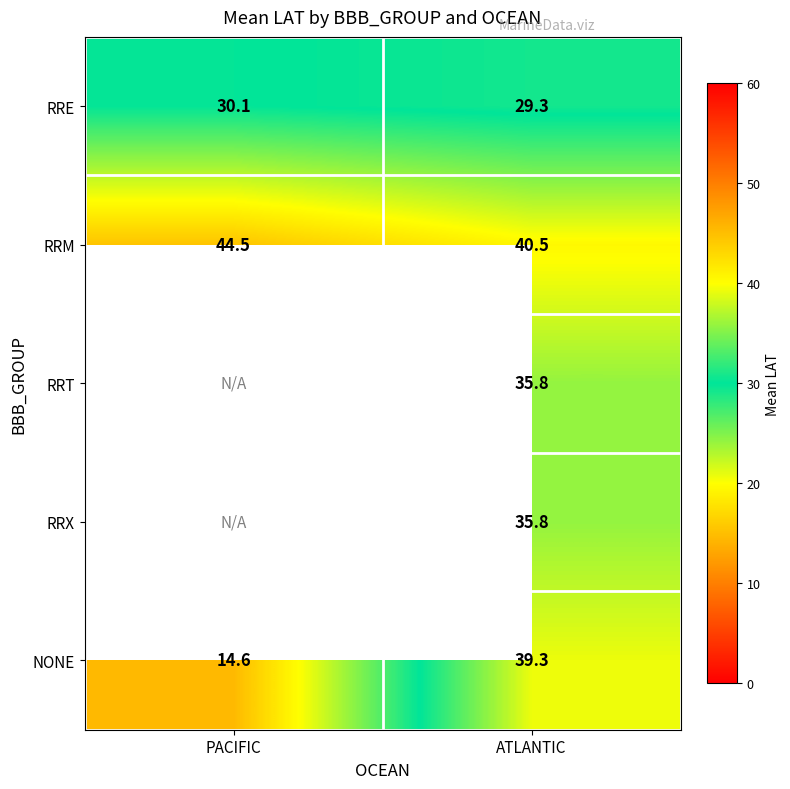

Between PACIFIC and ATLANTIC, which is larger?

PACIFIC